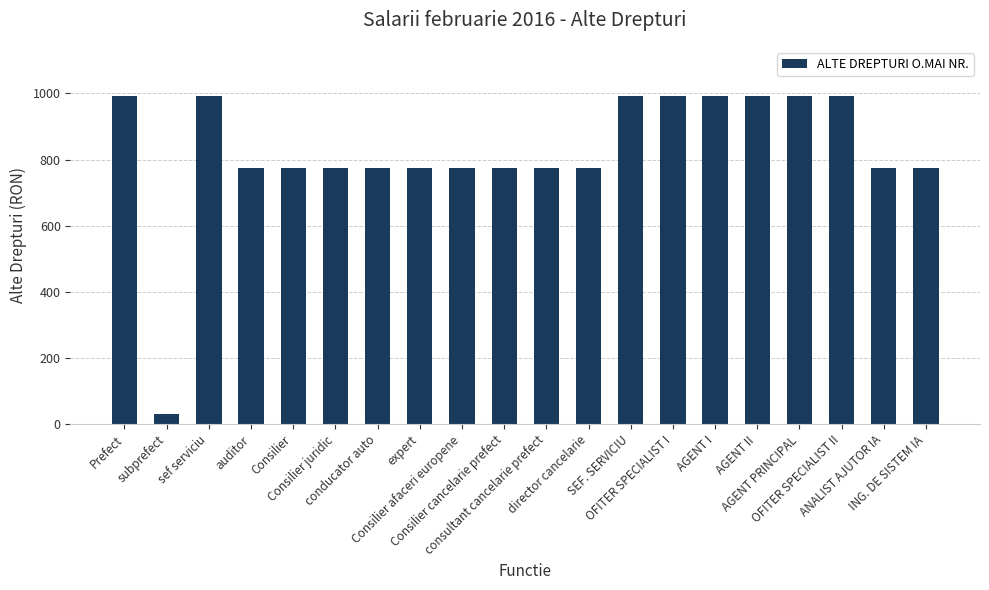

What is the minimum value shown in the chart?

32